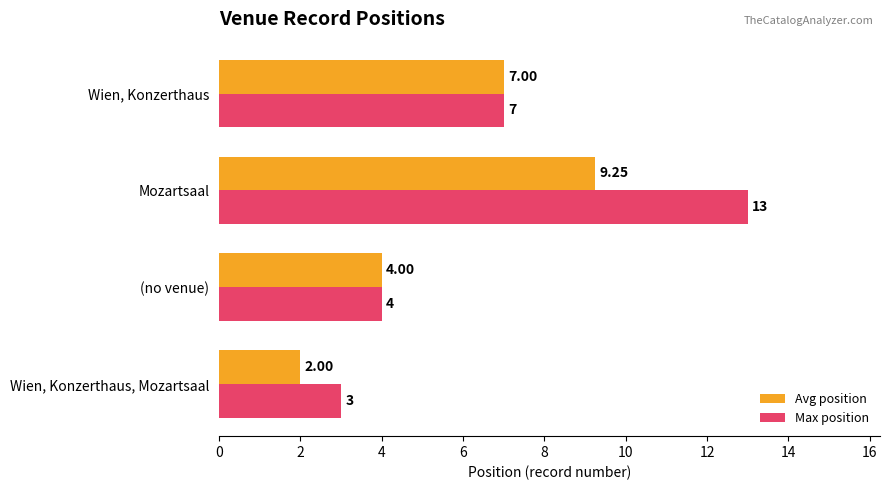

What is the average value of the Max position series?

6.8